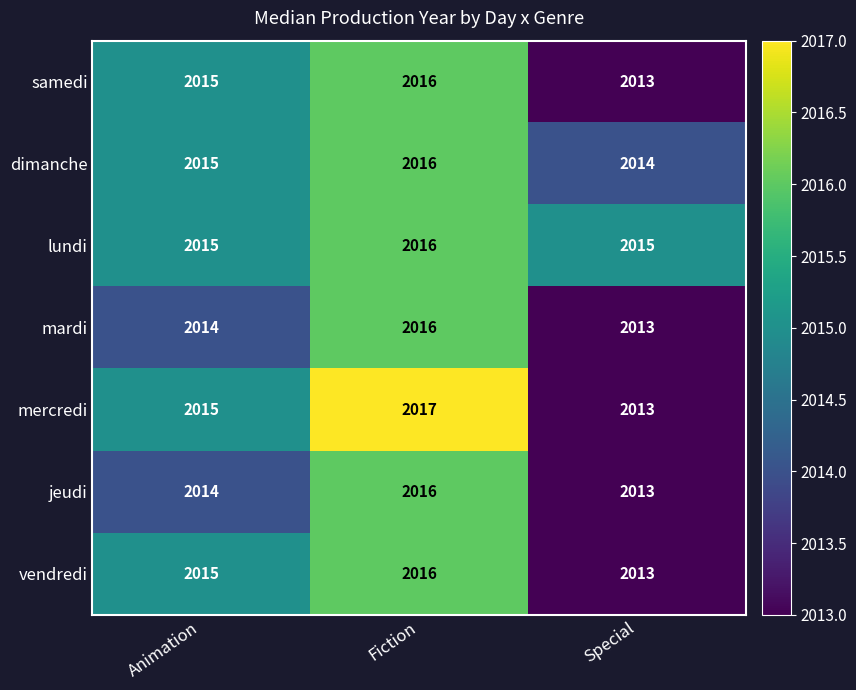

Count the samedi values in the range 2013 to 2016.

3